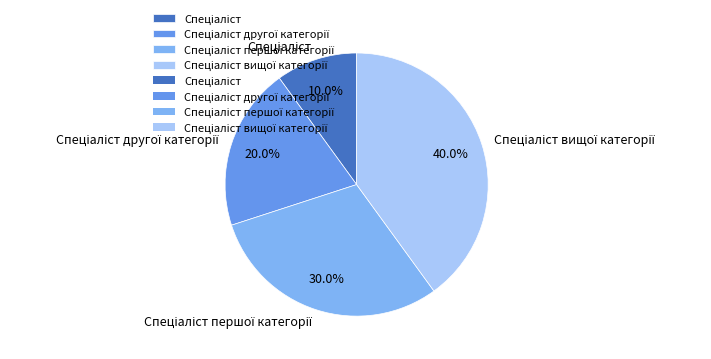

Is there a majority slice in this chart?

No